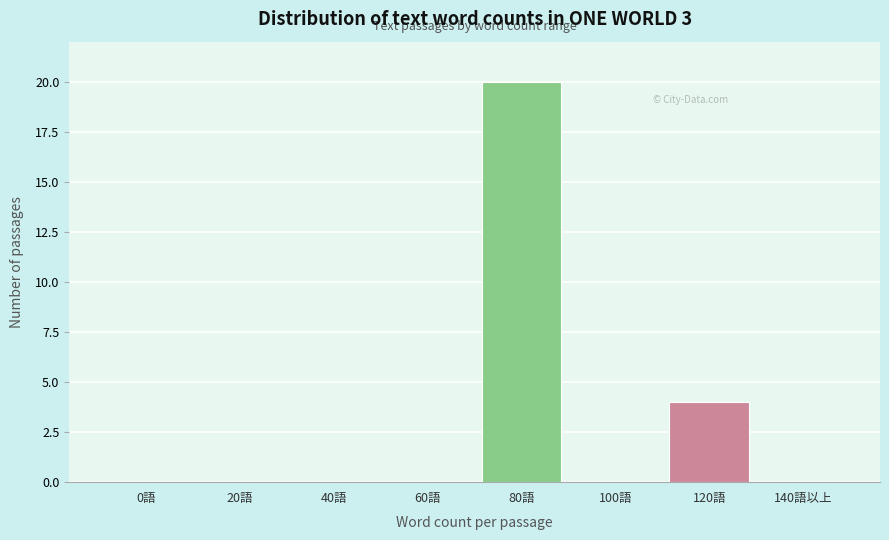

Reading left to right, list all the values displayed in this chart.

0語=0	20語=0	40語=0	60語=0	80語=20	100語=0	120語=4	140語以上=0